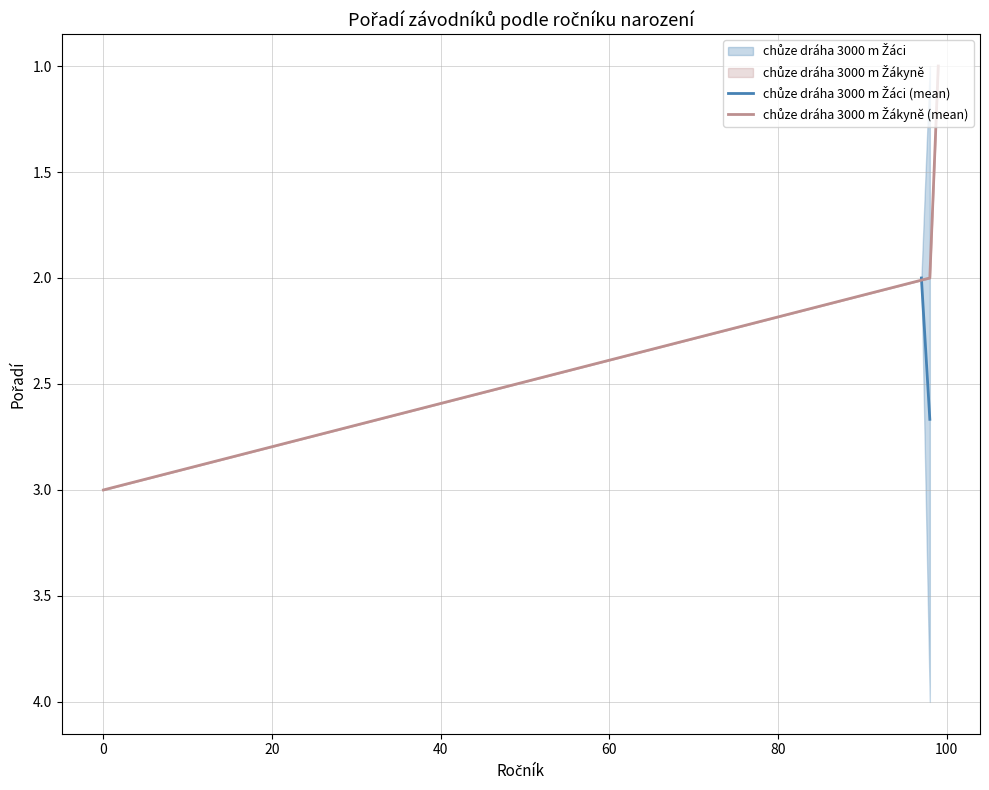

What is the greatest value displayed?

3